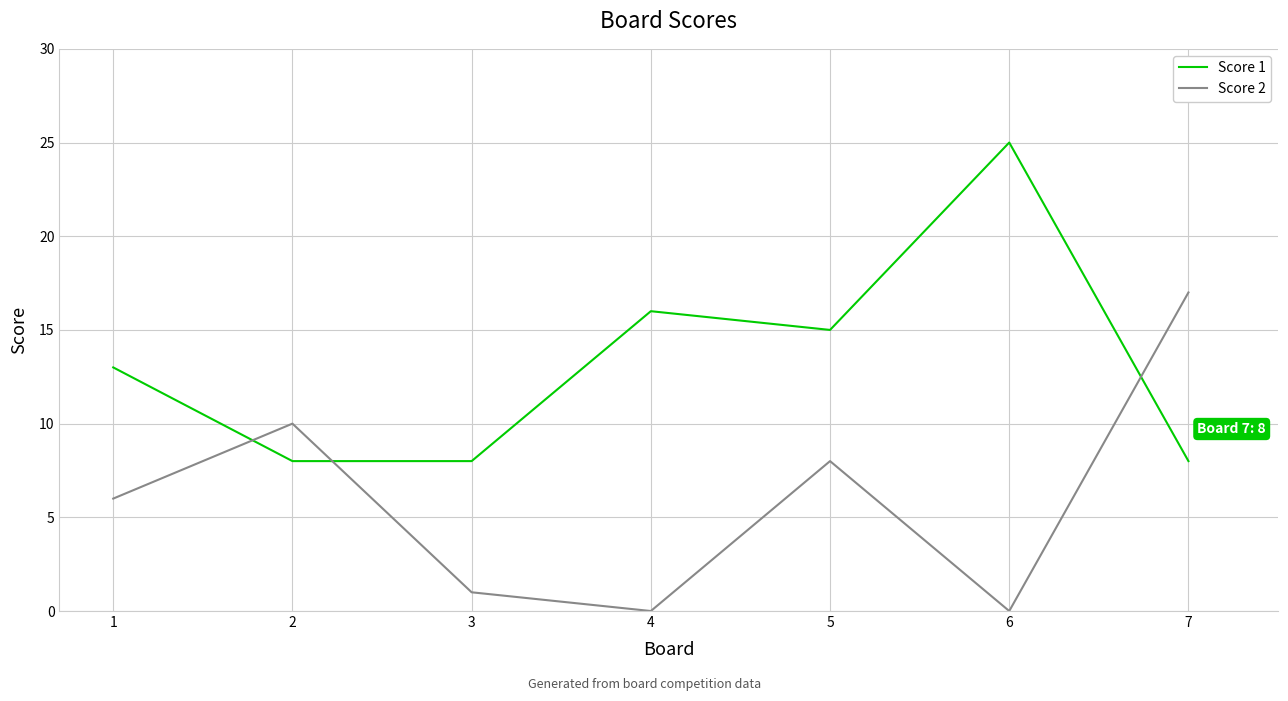

The Score 1 series shows 13 at 1. True or false?

True